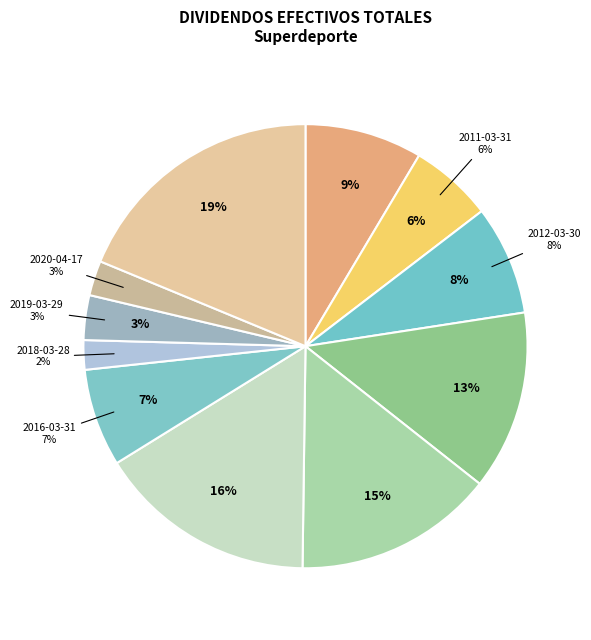

Approximately how many times larger is the value at 2010-03-30 compared to 2023-05-12?

0.5